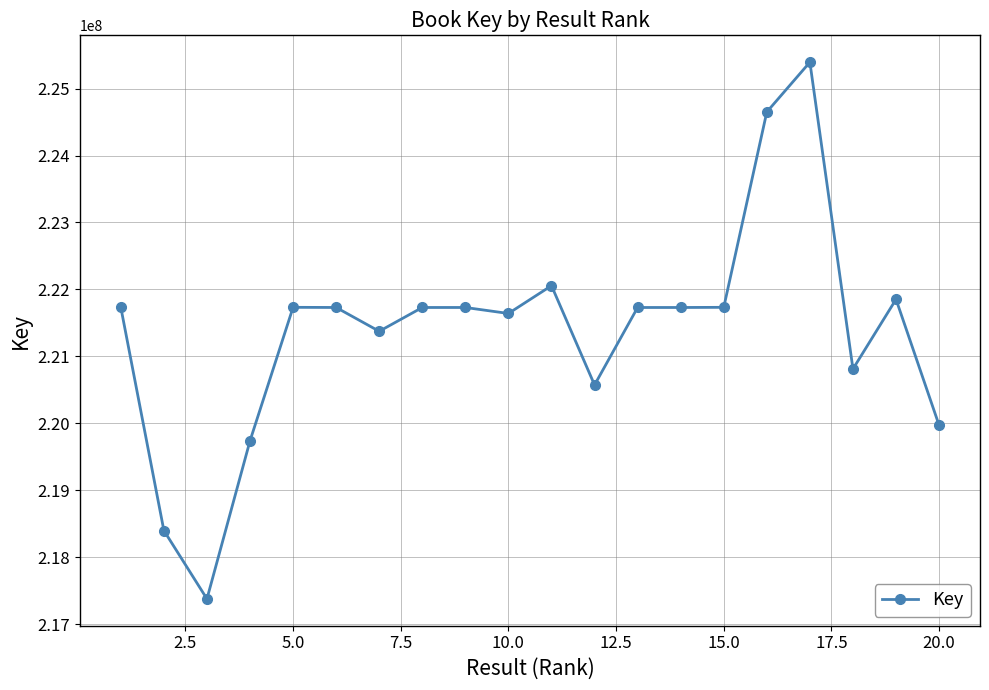

What is the difference between the second highest and minimum values?

7269843